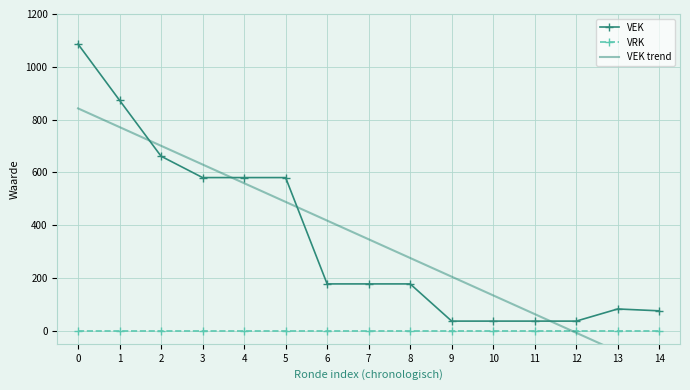

What is the value of the VEK trend point at the 3rd from the left?

700.5